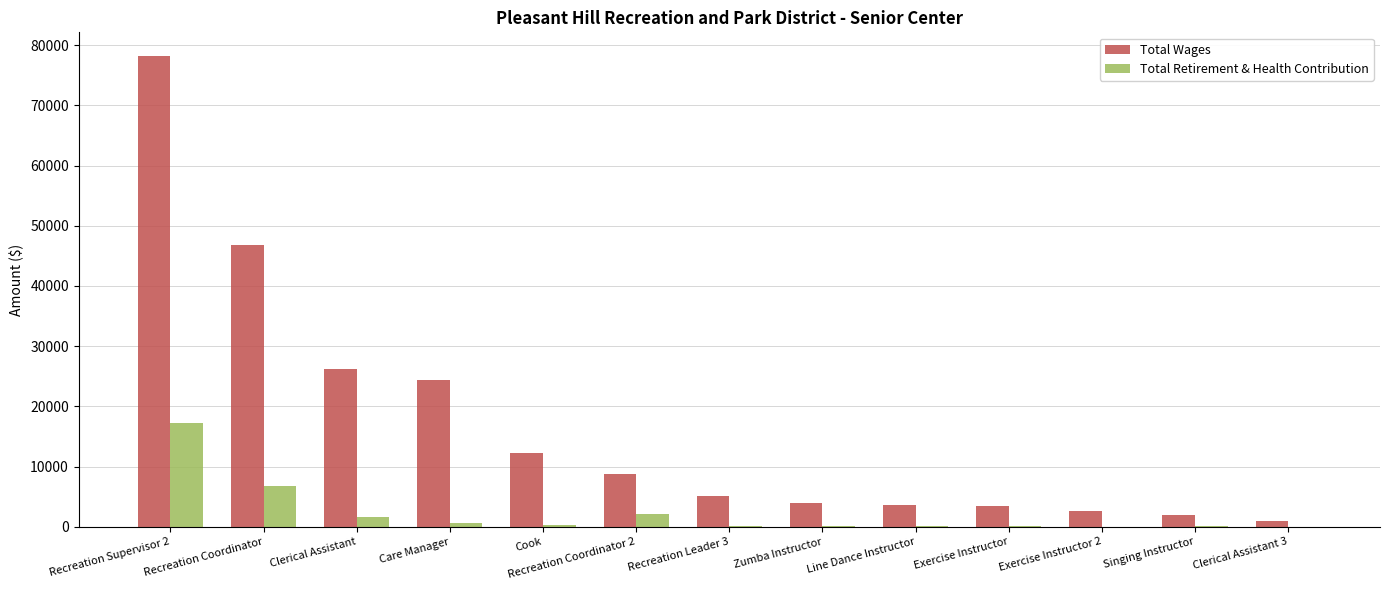

Which series has the largest total across all categories?

Total Wages